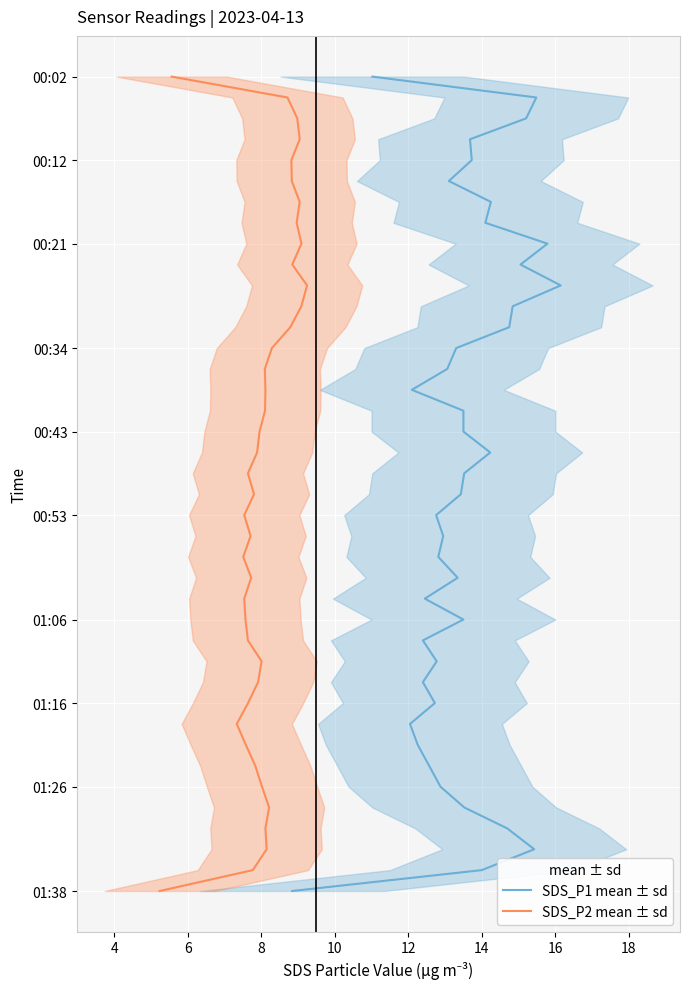

The SDS_P1 mean ± sd series shows 12 at 20. True or false?

False